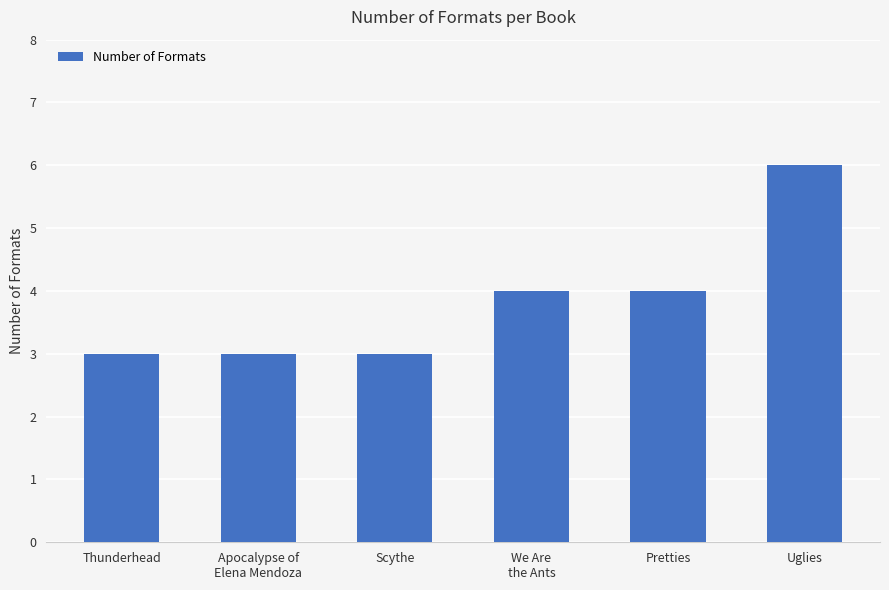

How many distinct data groups are displayed?

1